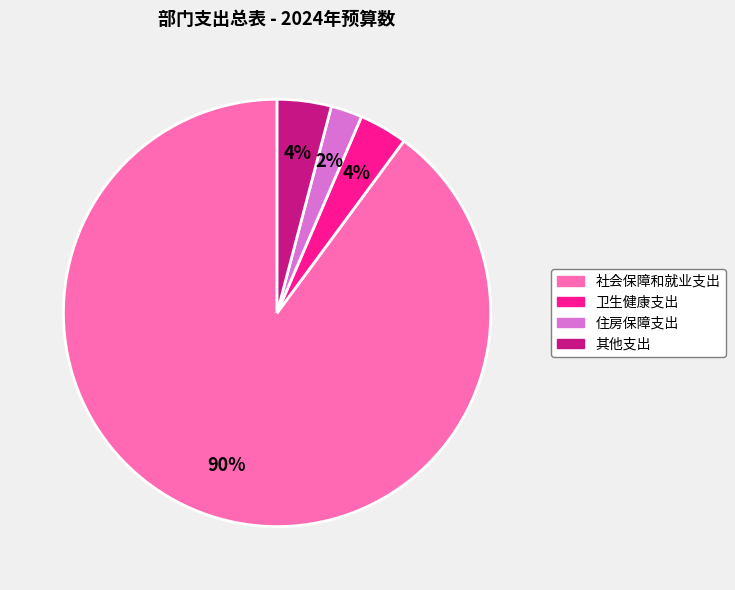

How many slices are in this pie chart?

4